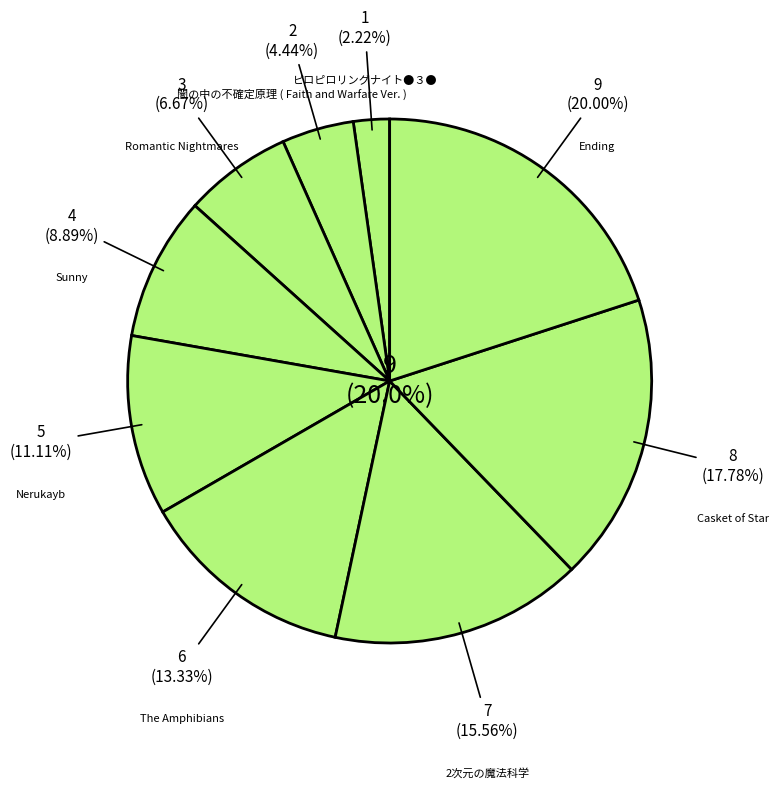

Which category has the smallest portion of the pie?

ピロピロリングナイト●３●